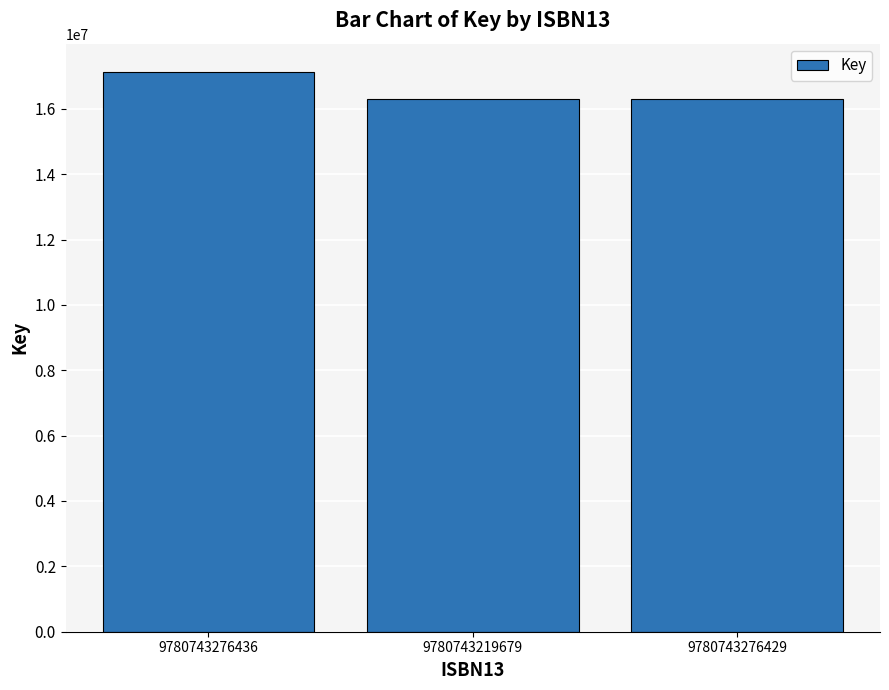

Reading left to right, list all the values displayed in this chart.

17136385	16292137	16292137